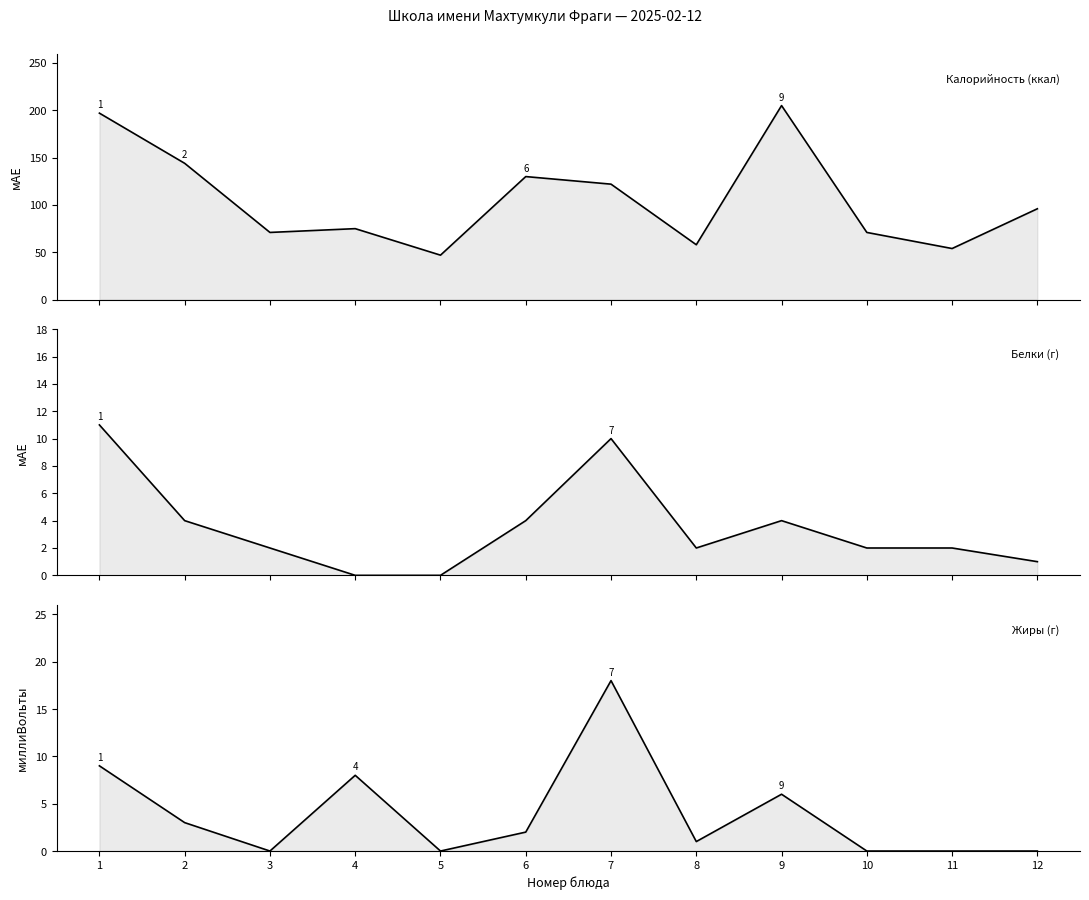

Count the number of categories in the chart.

12